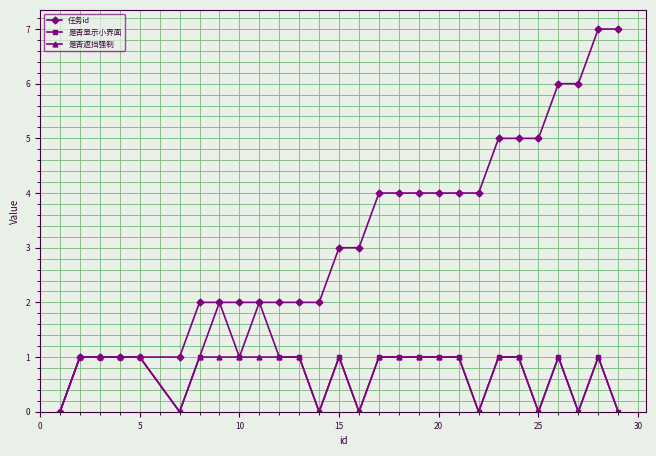

Which series has the widest spread of values?

任务id